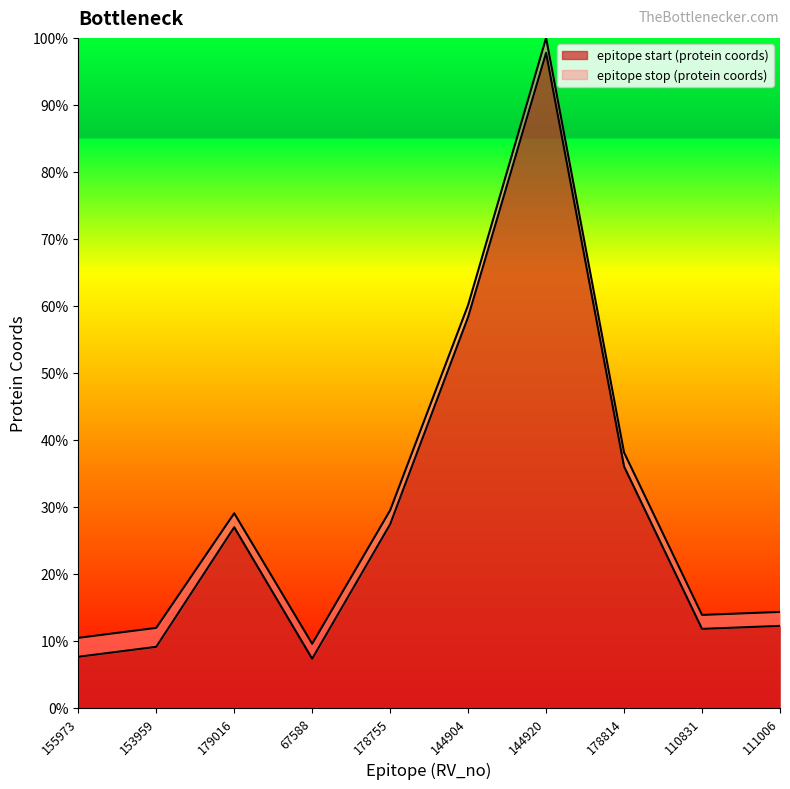

Where is epitope start (protein coords) nearest to the value 52?

144904